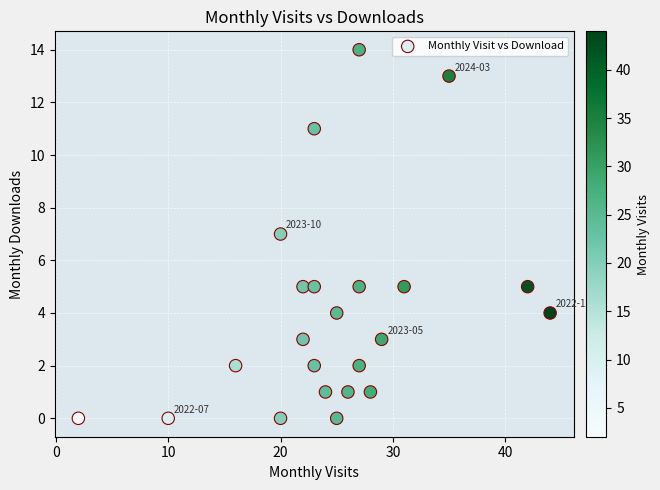

What is the range of X values (max minus min)?

42